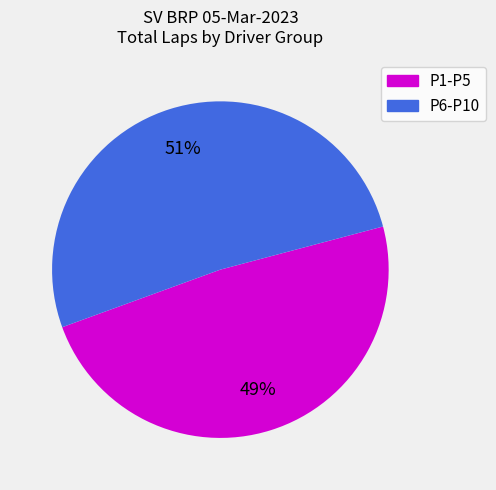

To the nearest percent, what is the average slice percentage?

50%